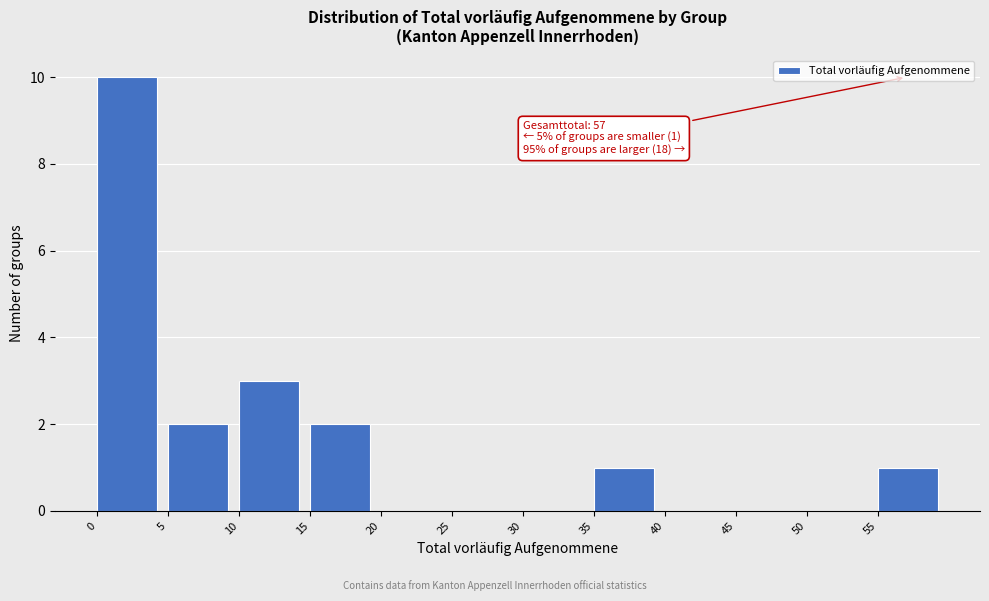

Over which range of the x-axis is the bar tallest?

0 to 5